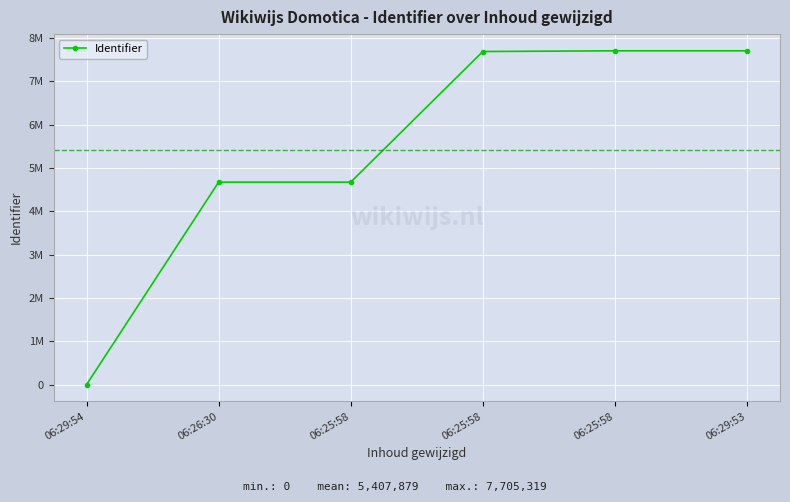

Is this an area chart (filled region under the line)?

No